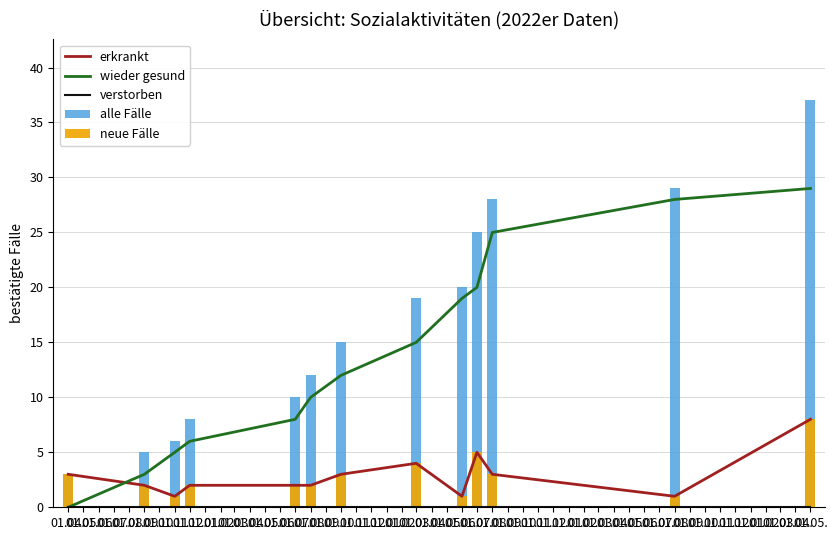

The value of erkrankt at 01.10. is 3. True or false?

True